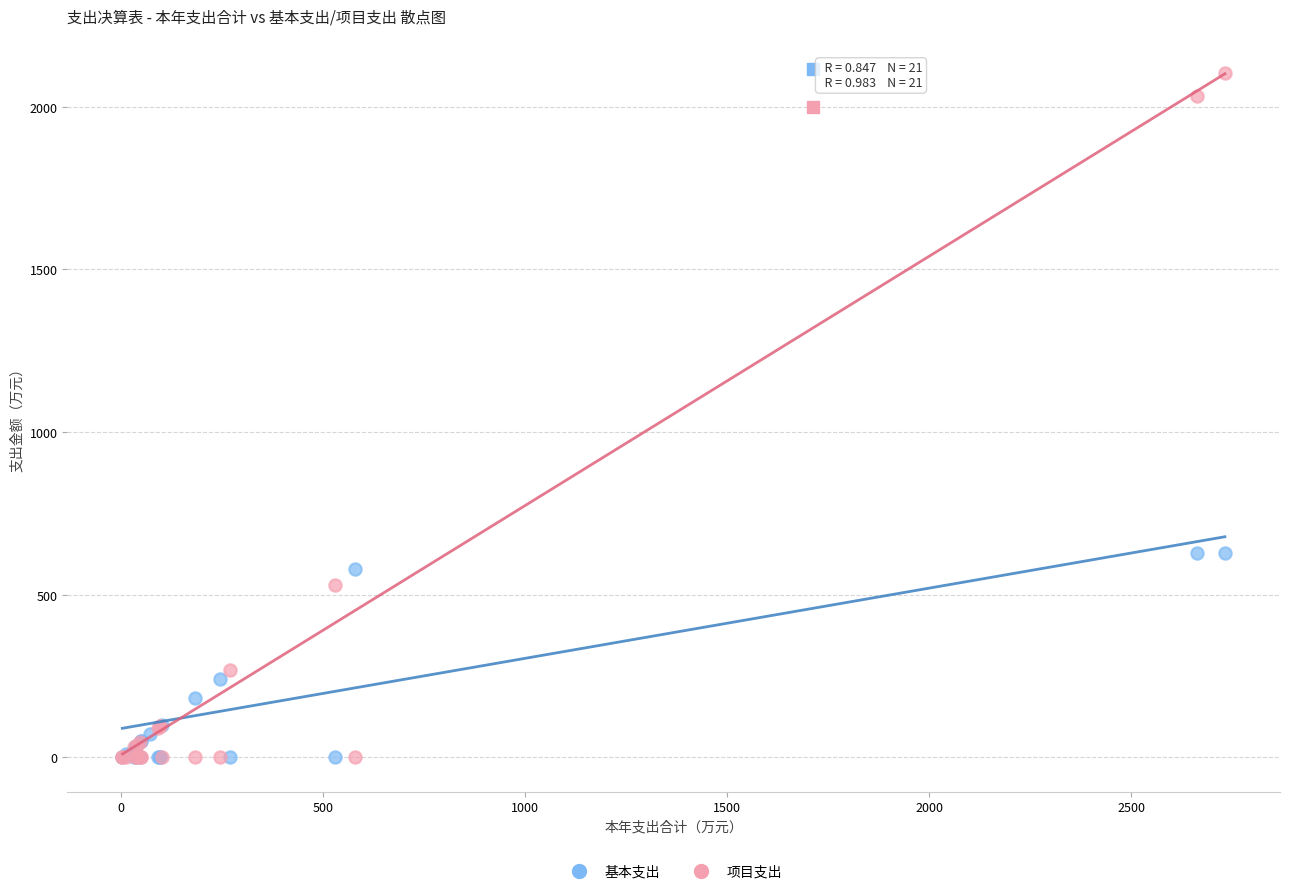

Which series has the widest spread of Y values?

项目支出